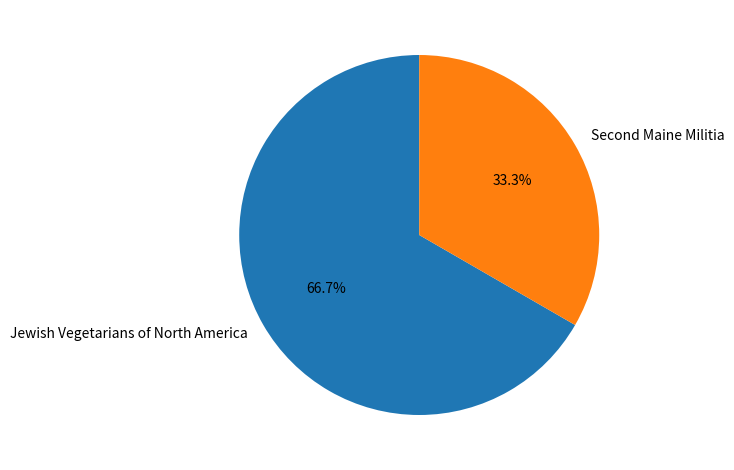

Is Jewish Vegetarians of North America the majority of the pie?

Yes